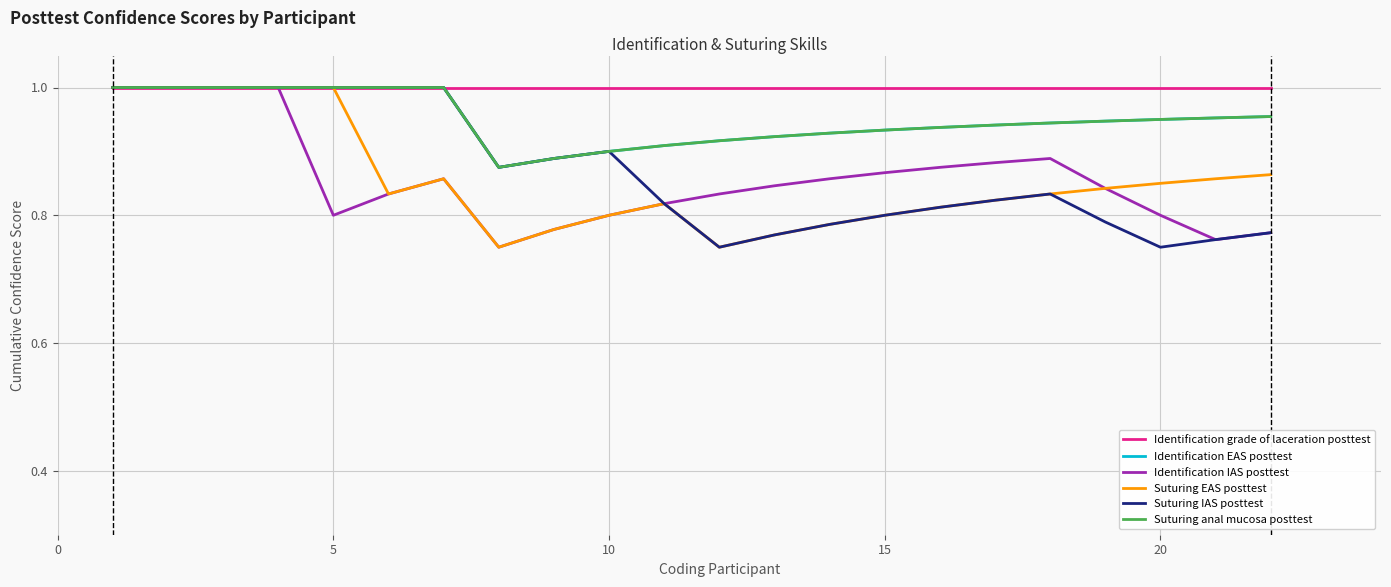

Does the chart have visible grid lines?

Yes